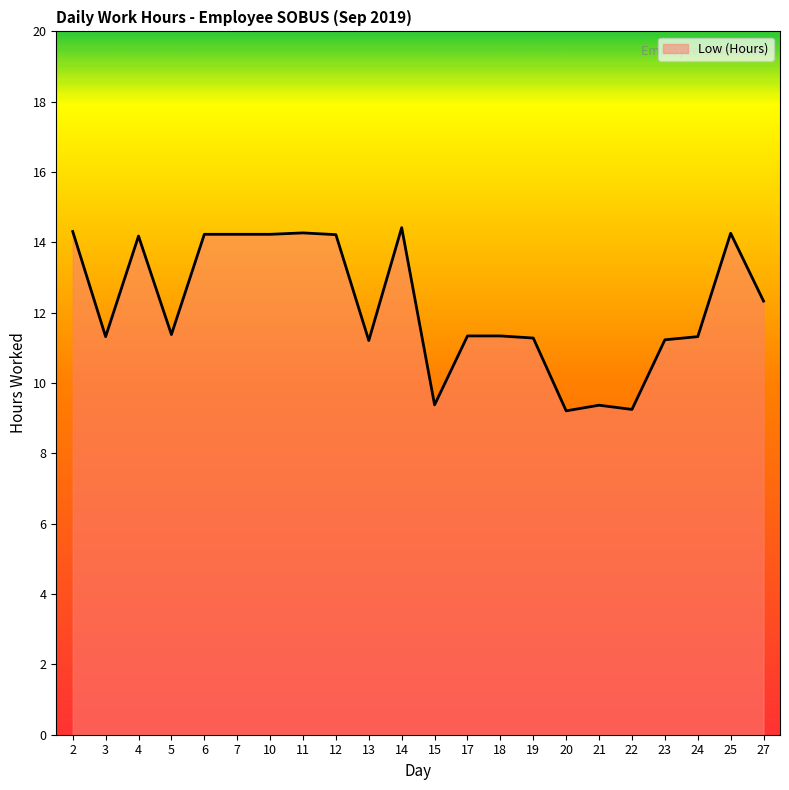

Does the chart have visible grid lines?

No